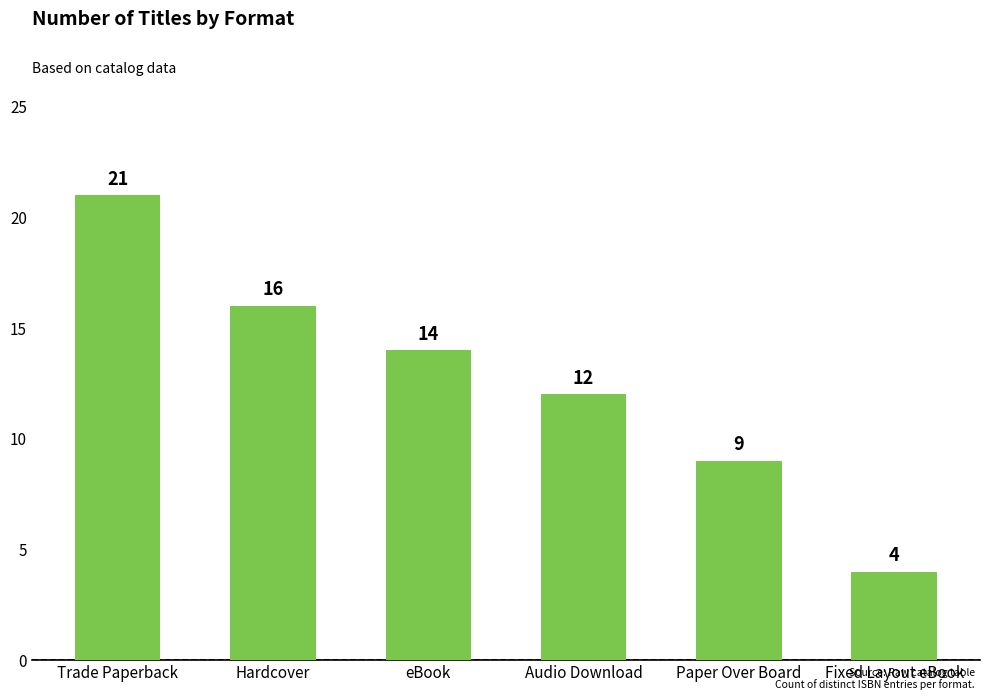

At which label does the data first exceed 14?

Trade Paperback